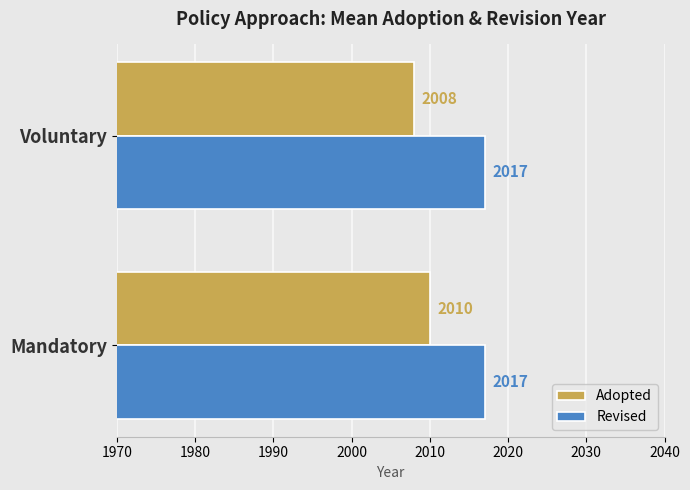

True or false: Adopted has a value of 2008 at Voluntary.

True